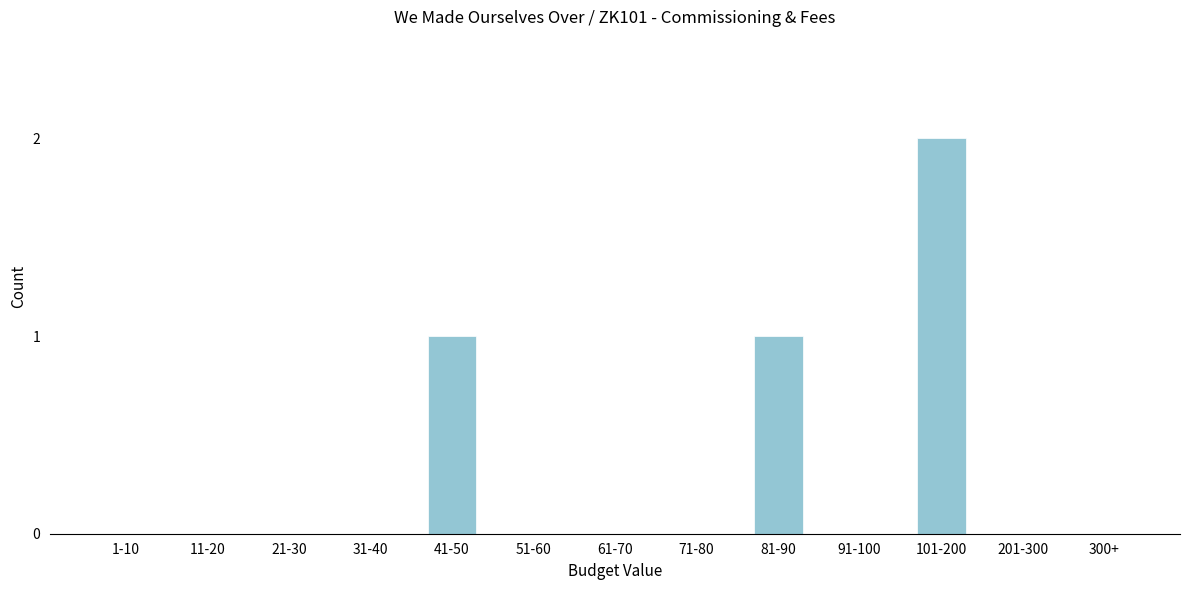

Reading left to right, what are all the values shown in this chart?

1-10=0	11-20=0	21-30=0	31-40=0	41-50=1	51-60=0	61-70=0	71-80=0	81-90=1	91-100=0	101-200=2	201-300=0	300+=0